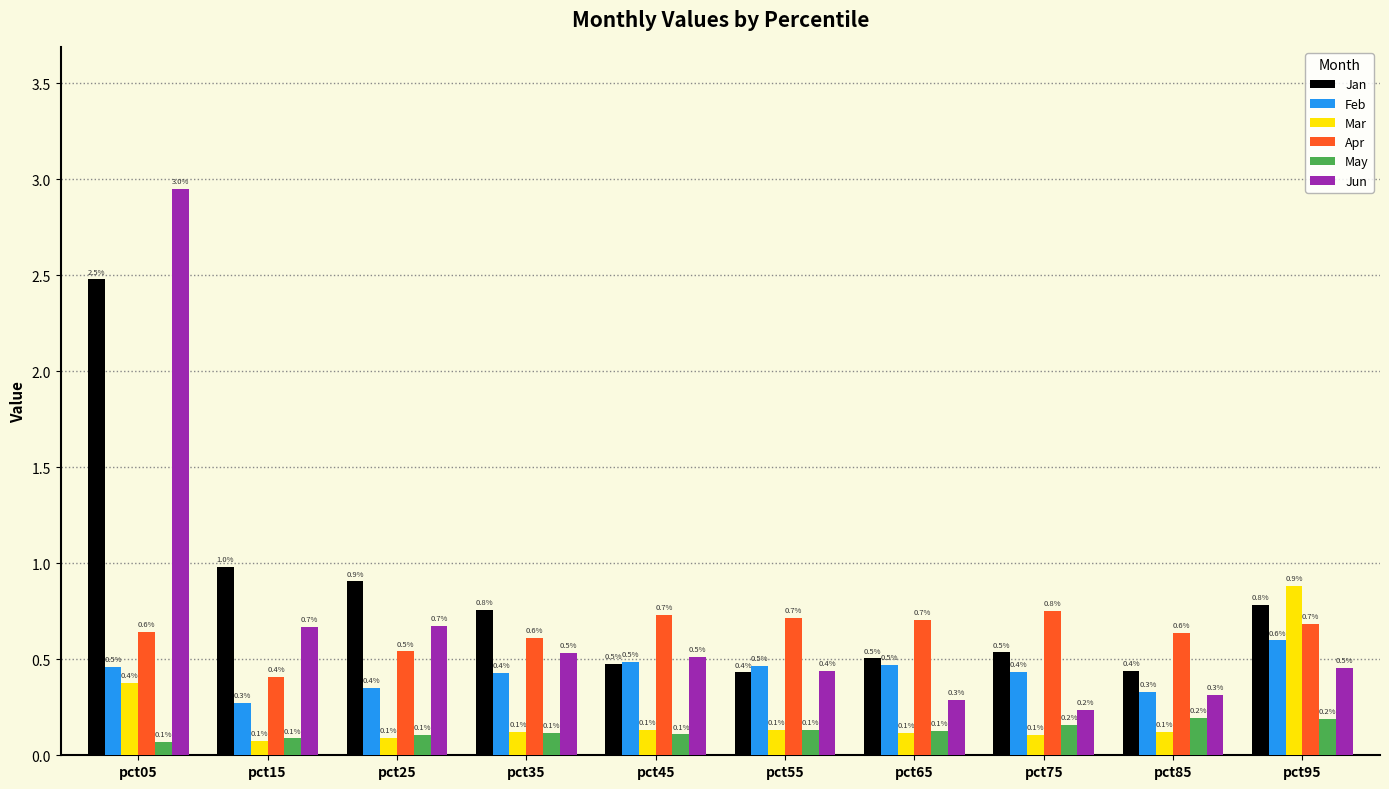

What is the sum of the Apr values at pct25 and pct85?

1.2